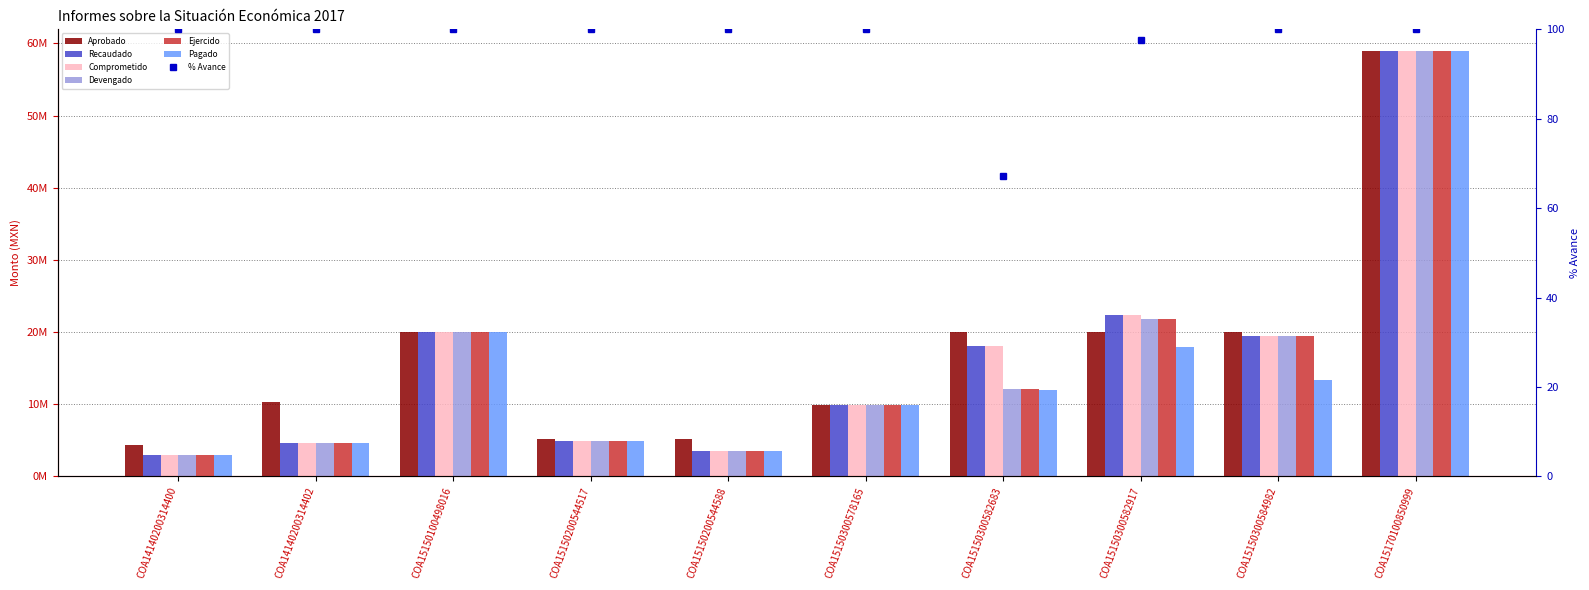

Between COA15150300582683 and COA15170100850999, which is larger?

COA15170100850999